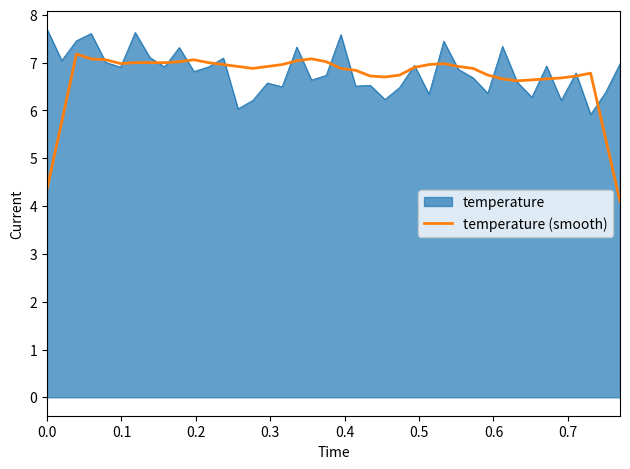

Which series has the widest spread of values?

temperature (smooth)